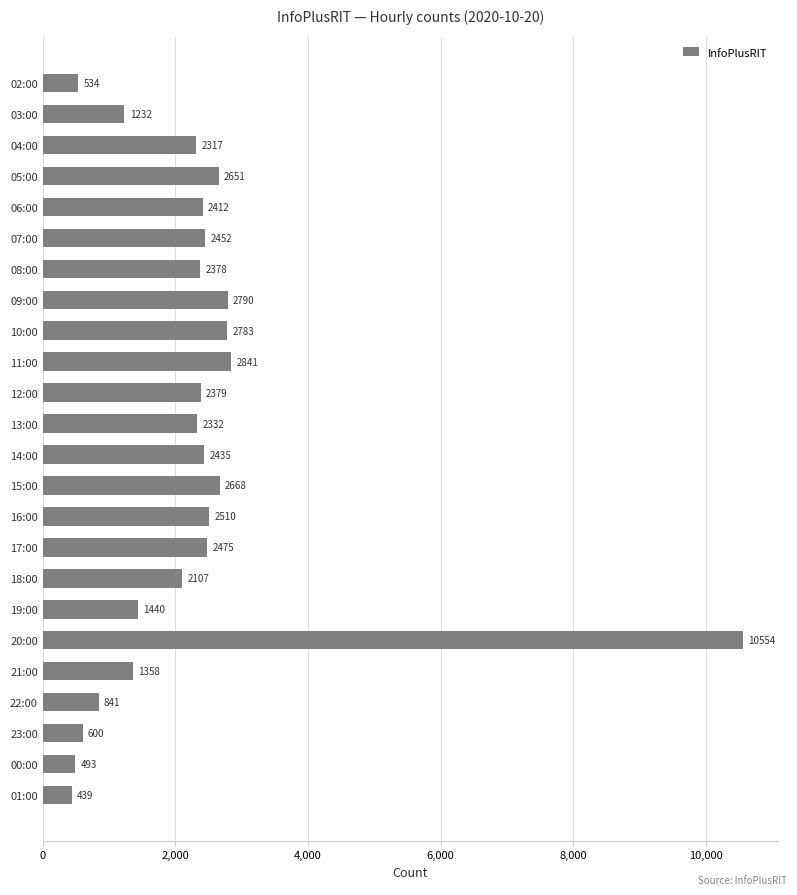

What is the value of the 16th bar from the top?

2475